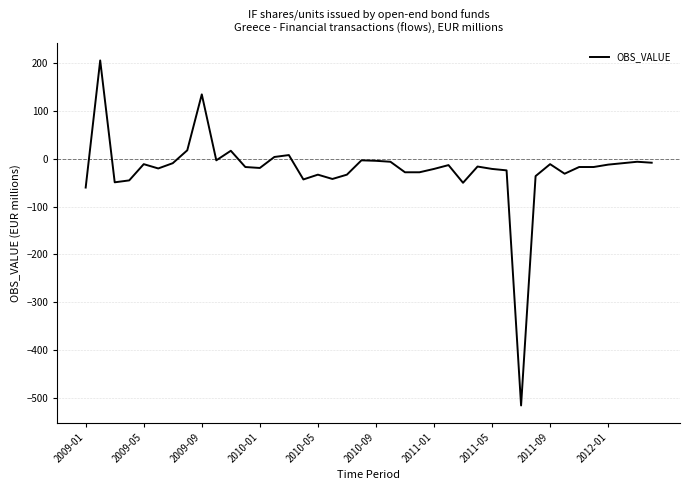

What is the minimum value shown in the chart?

-516